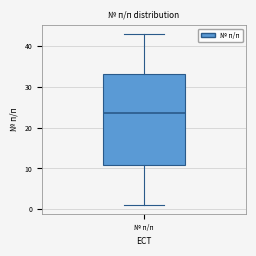

Where is the lower edge of the box for № п/п on the y-axis? The values are not printed on the chart, so give them approximately, as read against the axis.

11